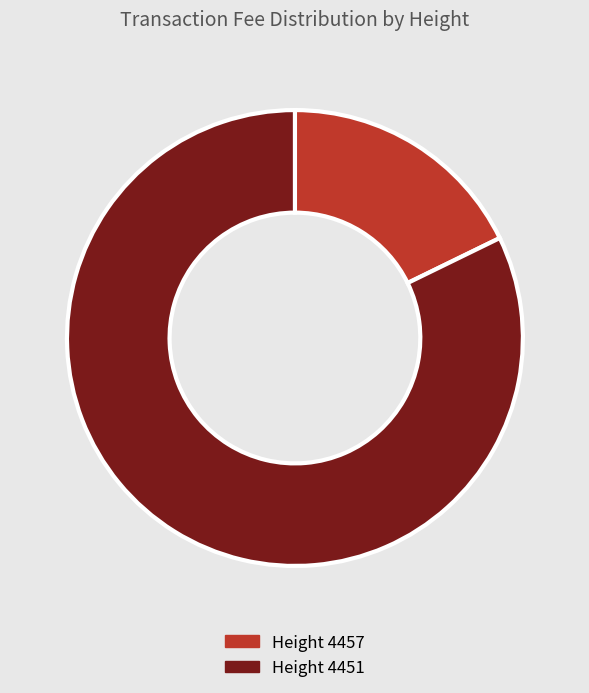

What is the ratio of the value at Height 4451 to the value at Height 4457?

4.6